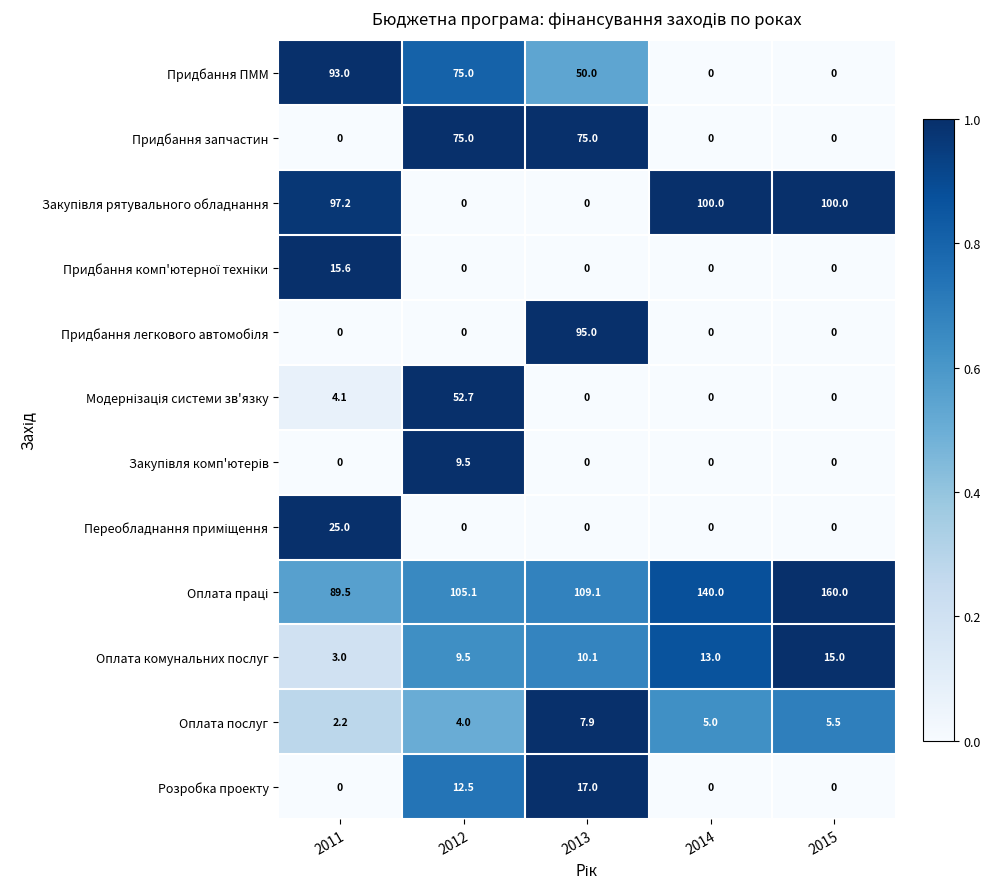

Between 2011 and 2015, which series saw the biggest shift?

Придбання ПММ